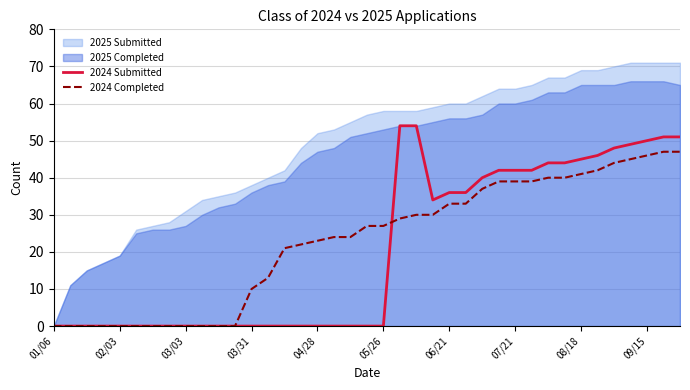

How many intersections are there between 2024 Submitted and 2024 Completed?

1